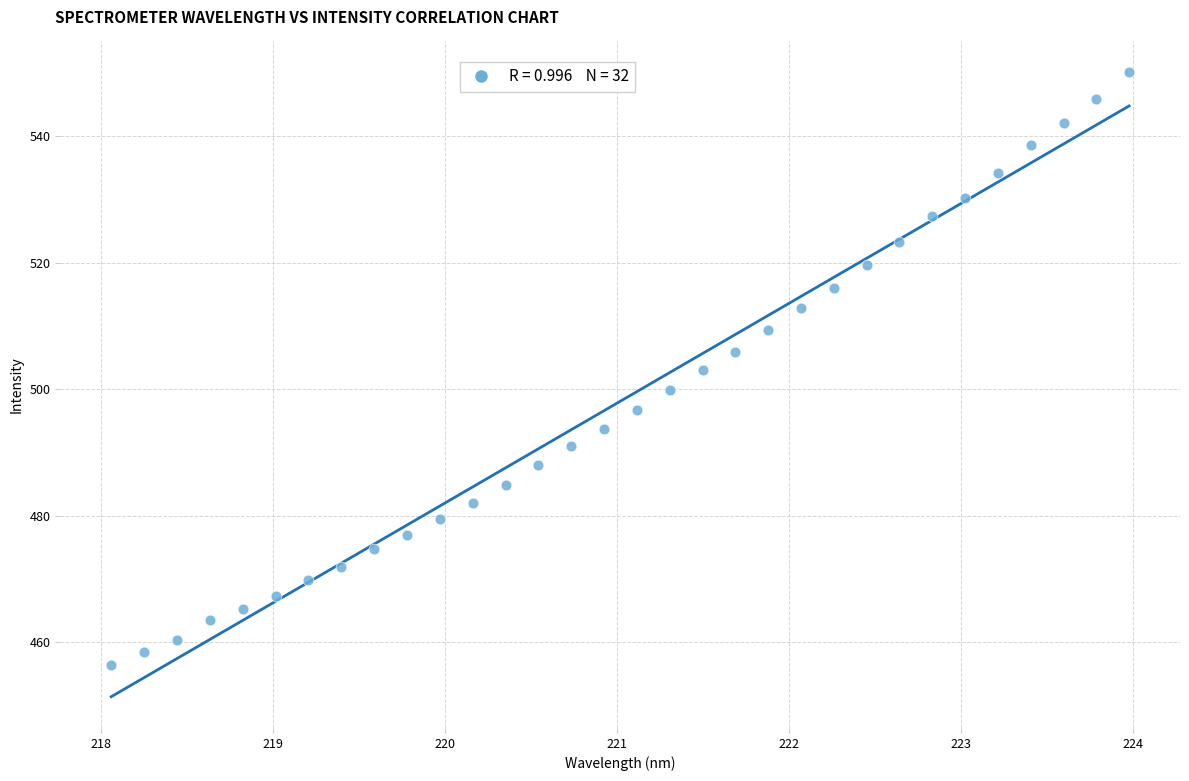

What is the range of X values (max minus min)?

5.9